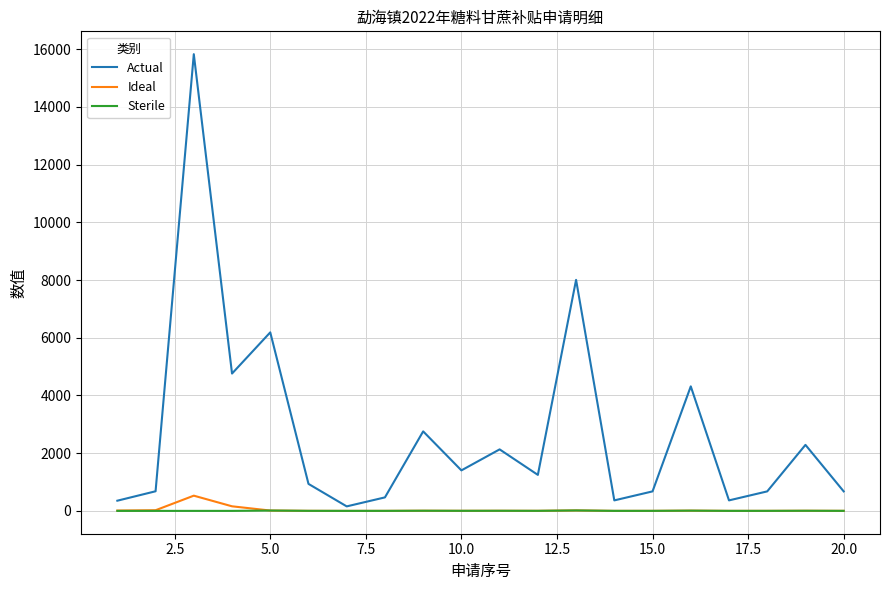

Which series has the largest total across all categories?

Actual